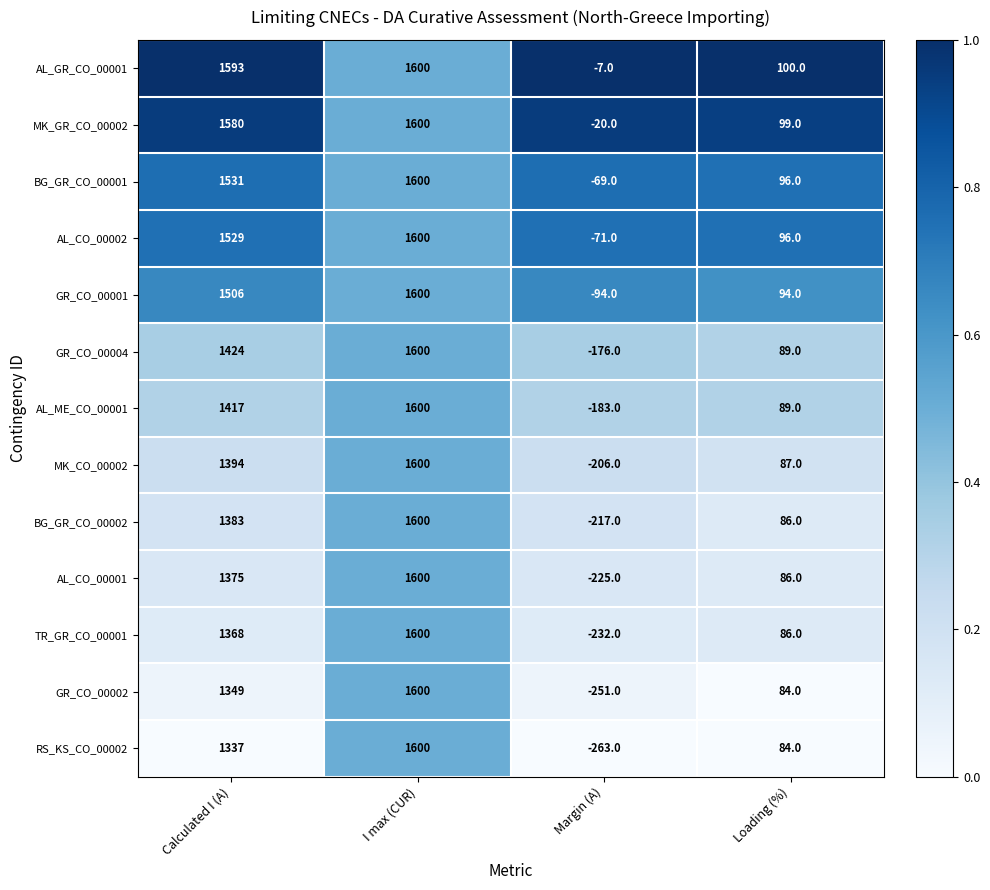

What is the total value across all series at I max (CUR)?

20800